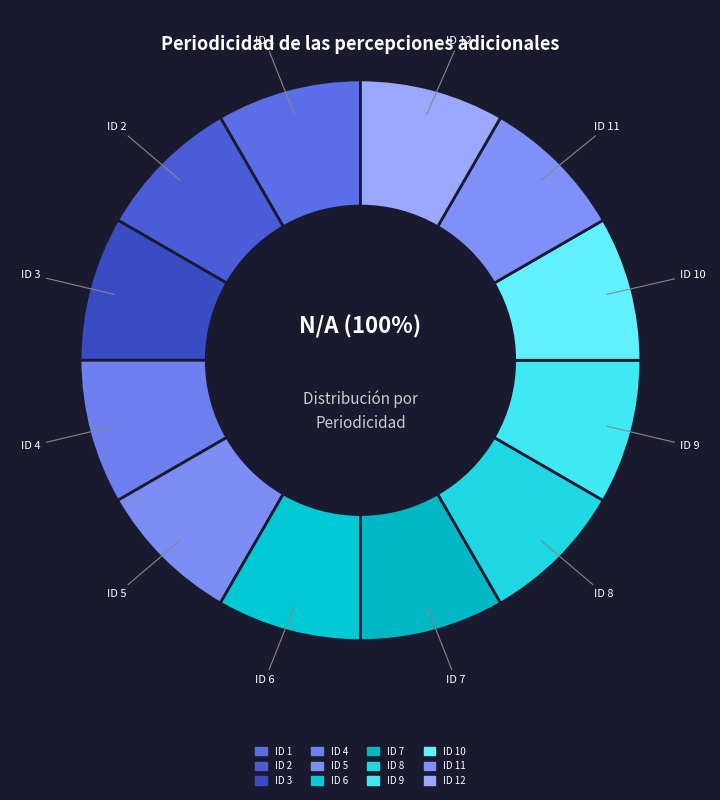

How many slices are in this pie chart?

12